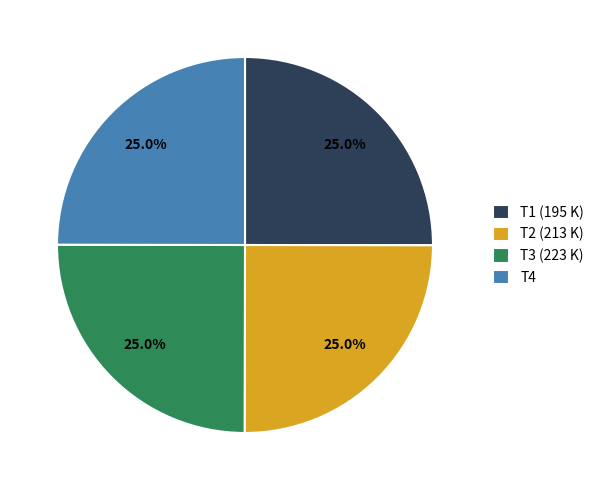

Is there a majority slice in this chart?

No